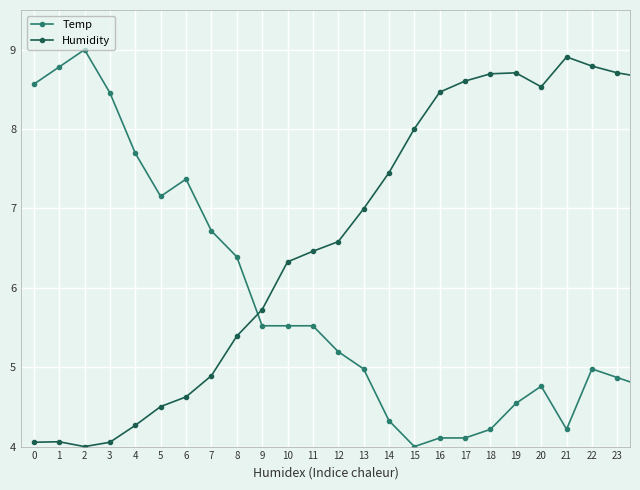

What are all the series names shown in the legend?

Temp, Humidity